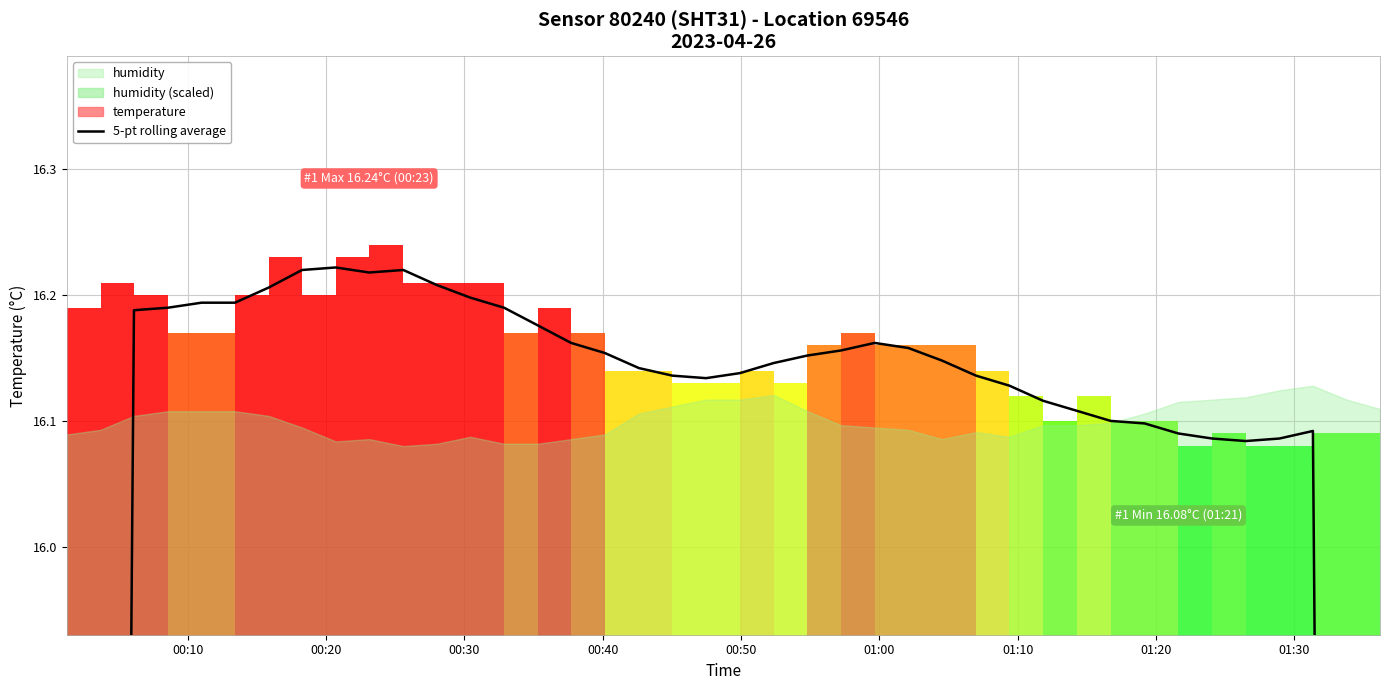

Reading right to left, transcribe all the data shown in this chart.

9.7	12.9	16.1	16.1	16.1	16.1	16.1	16.1	16.1	16.1	16.1	16.1	16.1	16.1	16.2	16.2	16.2	16.2	16.1	16.1	16.1	16.1	16.1	16.2	16.2	16.2	16.2	16.2	16.2	16.2	16.2	16.2	16.2	16.2	16.2	16.2	16.2	16.2	13.0	9.7